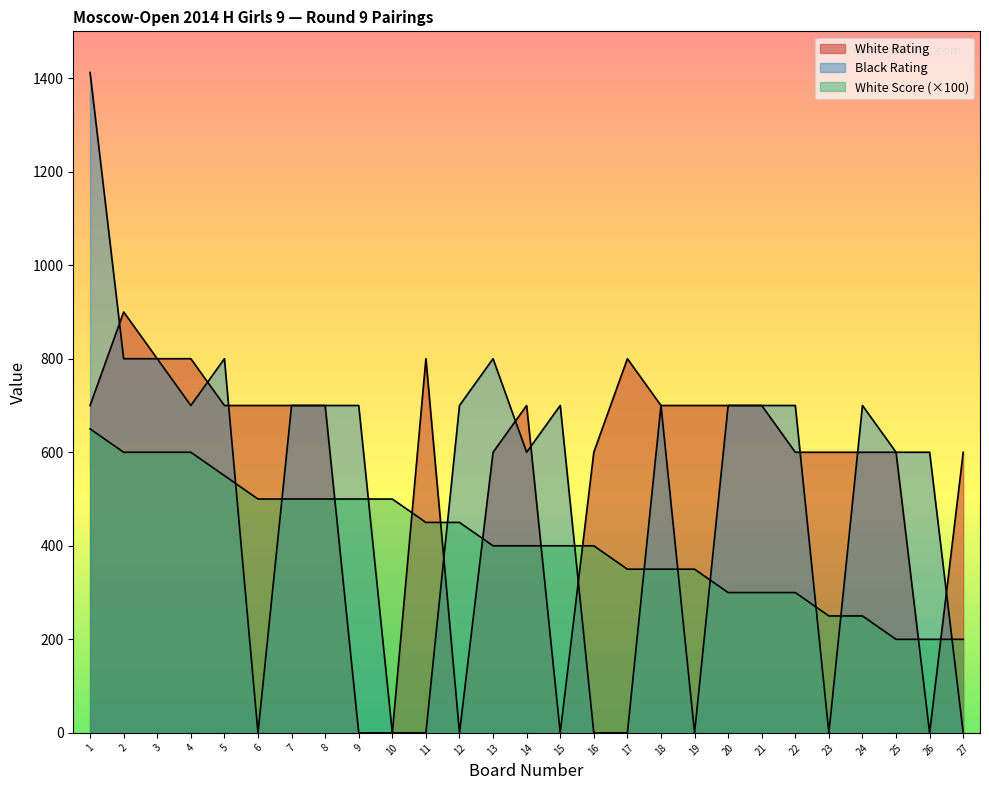

How many values in the White Score series are below 400?

11